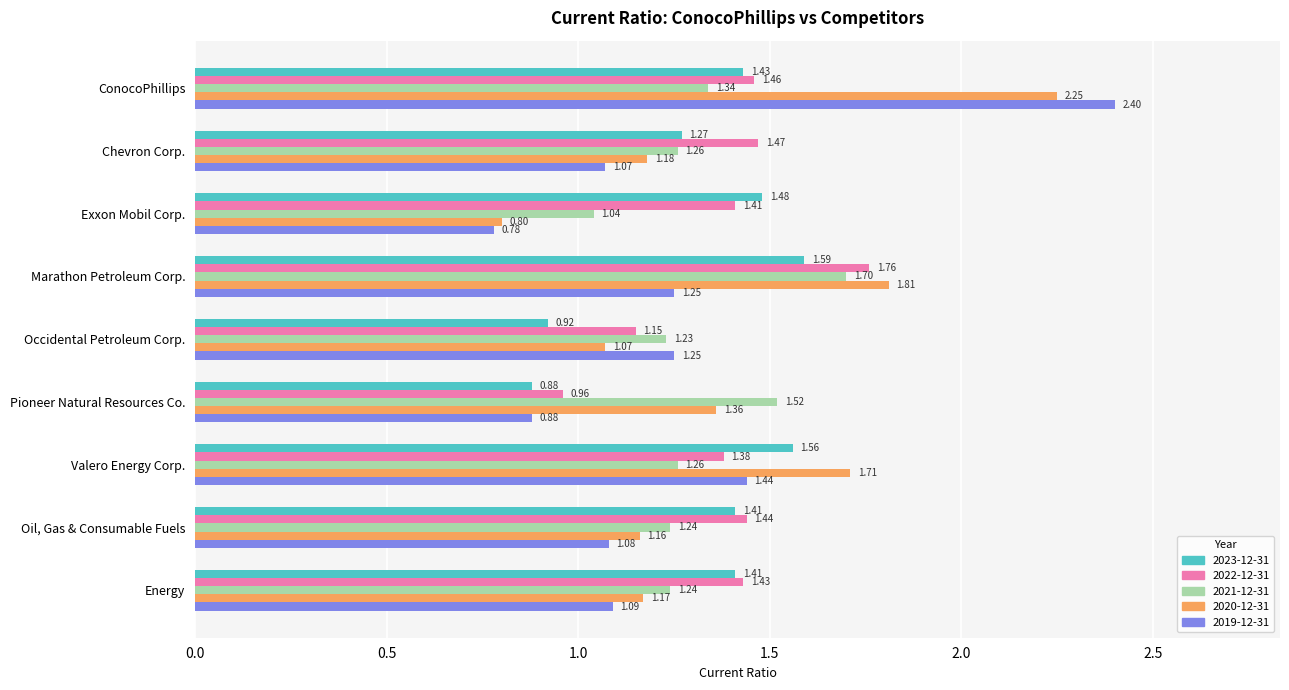

Rank the series by their maximum value, from highest to lowest.

2019-12-31, 2020-12-31, 2022-12-31, 2021-12-31, 2023-12-31